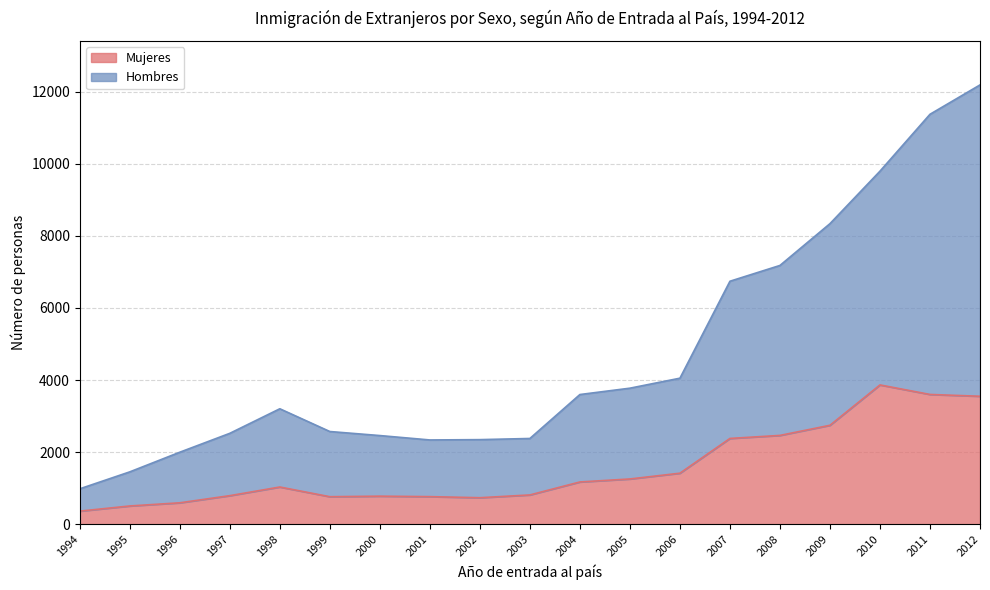

Does the chart display data point markers on the line(s)?

No